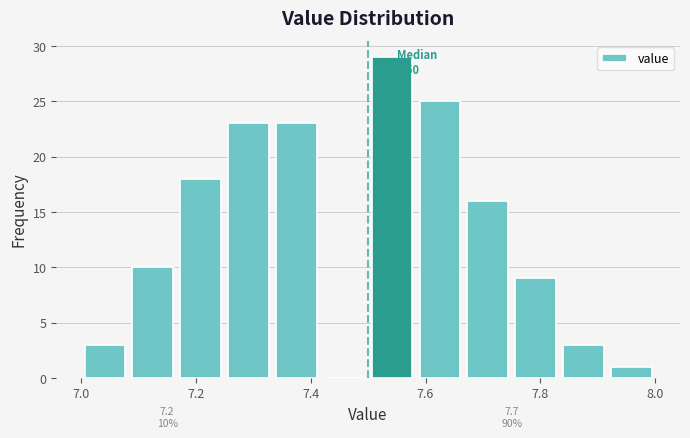

Which range on the x-axis has the tallest bar?

7.50 to 7.58